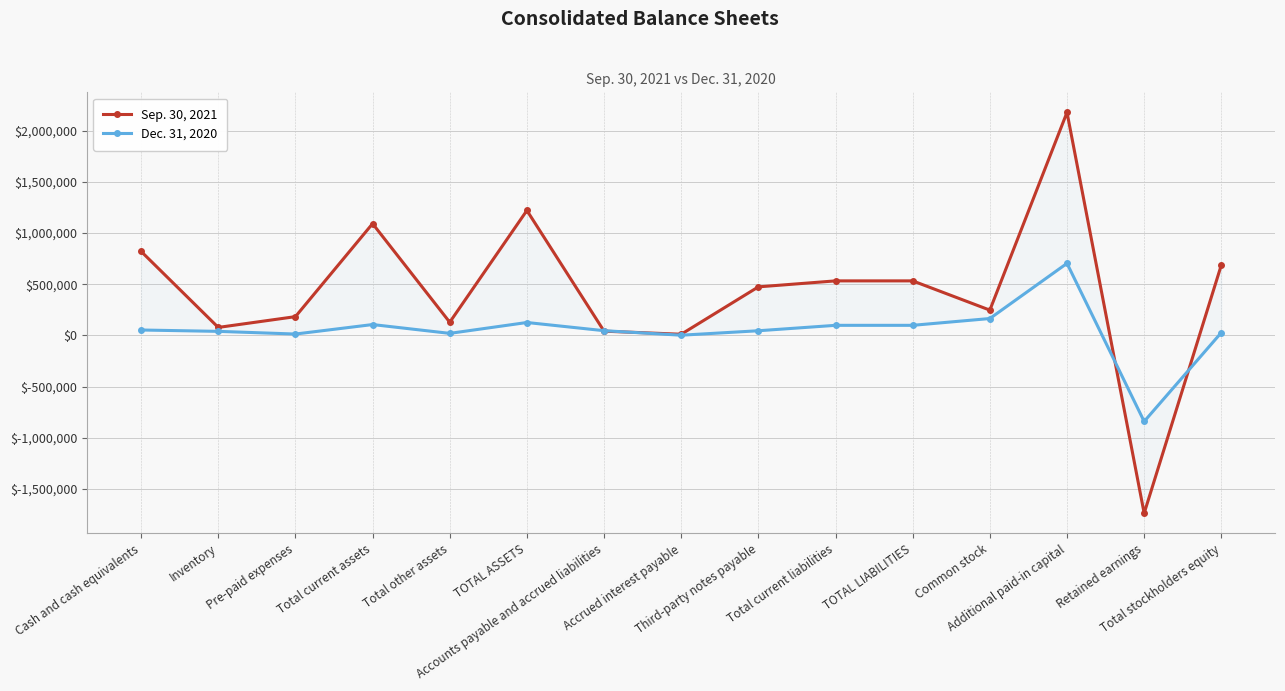

What is the approximate value of Dec. 31, 2020 at Accrued interest payable, to the nearest 50?

2200